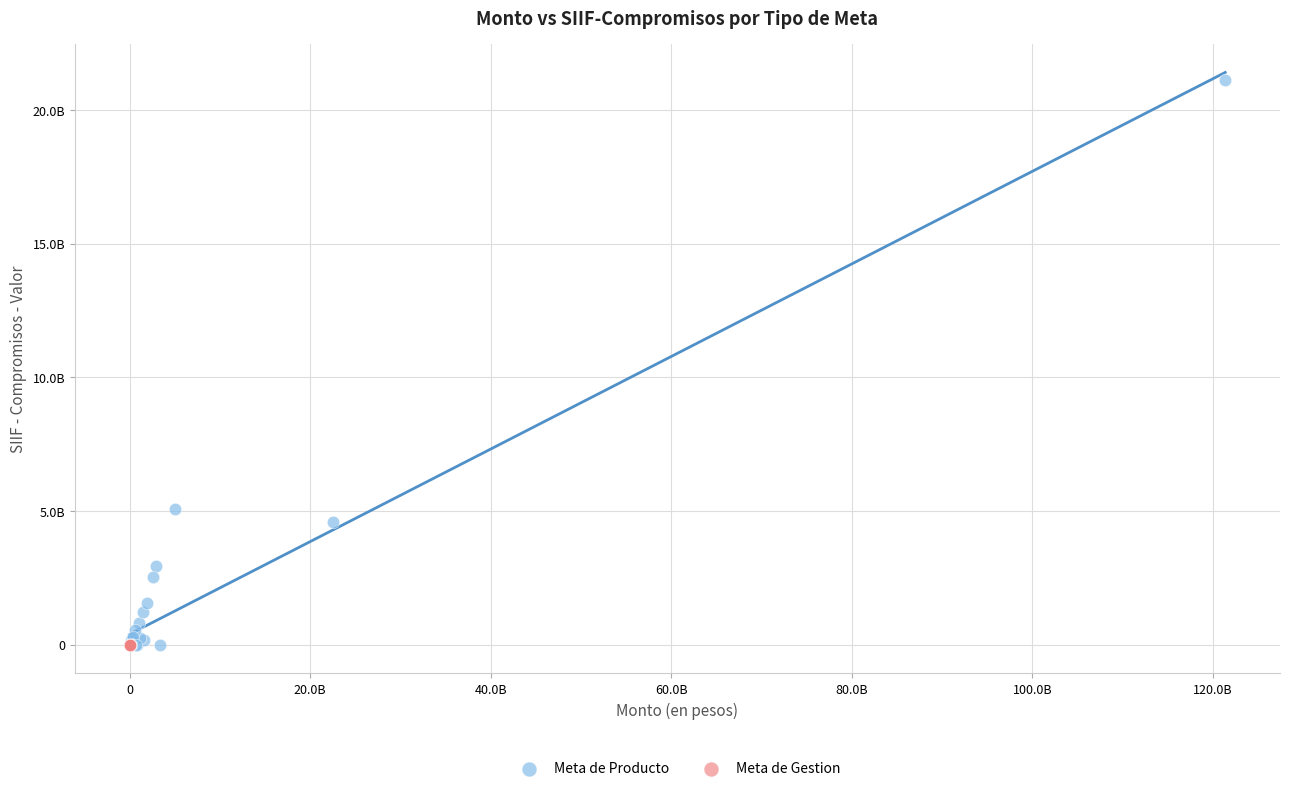

What are all the series names shown in the legend?

Meta de Producto, Meta de Gestion